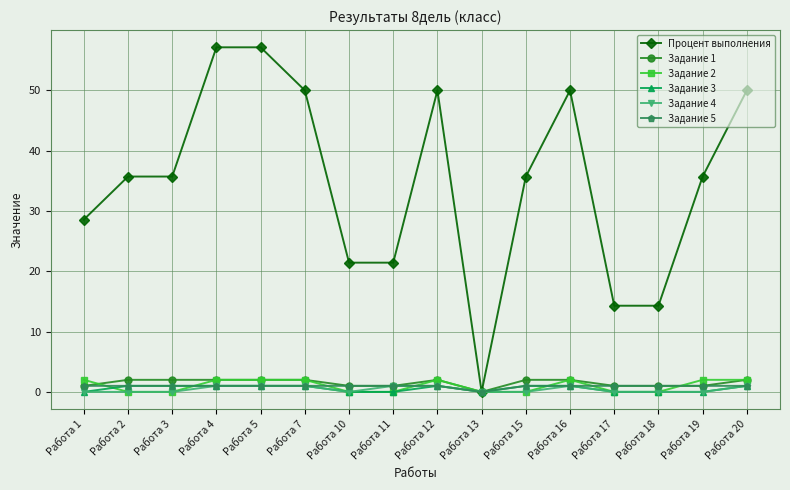

How many categories are shown in the chart?

16